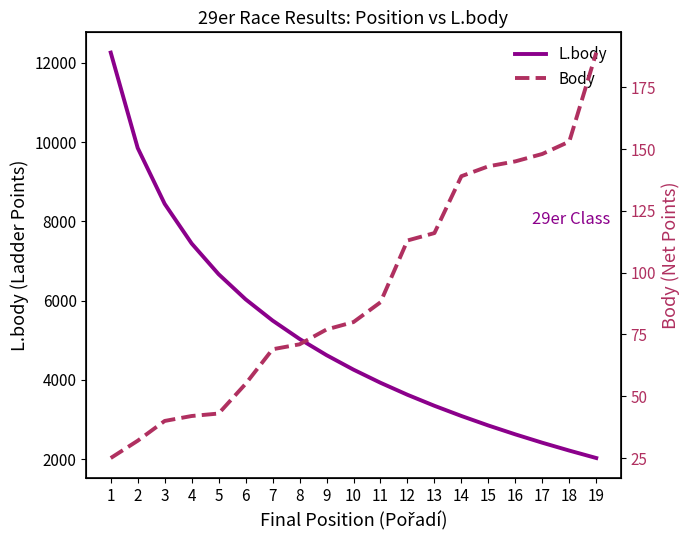

How many lines are shown in the chart?

2